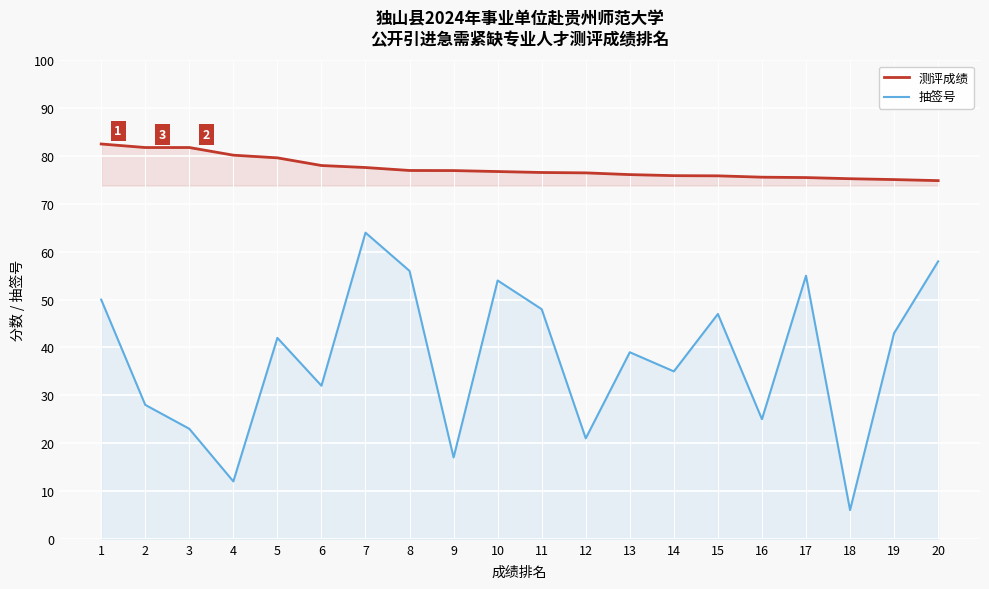

True or false: 抽签号 and 测评成绩 cross at least once.

False